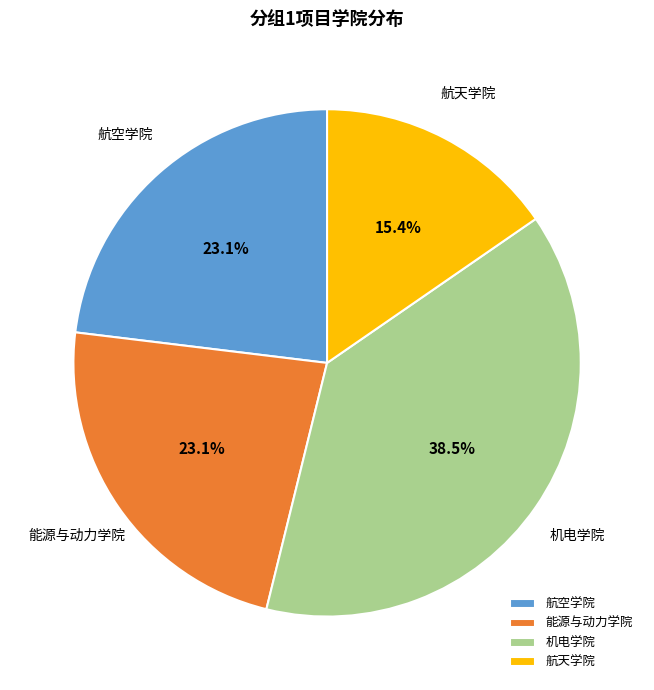

Is there any slice that represents more than half of the pie?

No